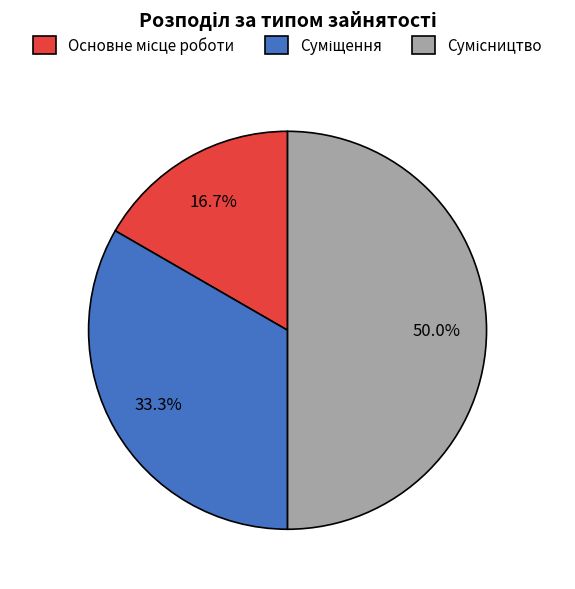

Does Суміщення account for over 50% of the chart?

No